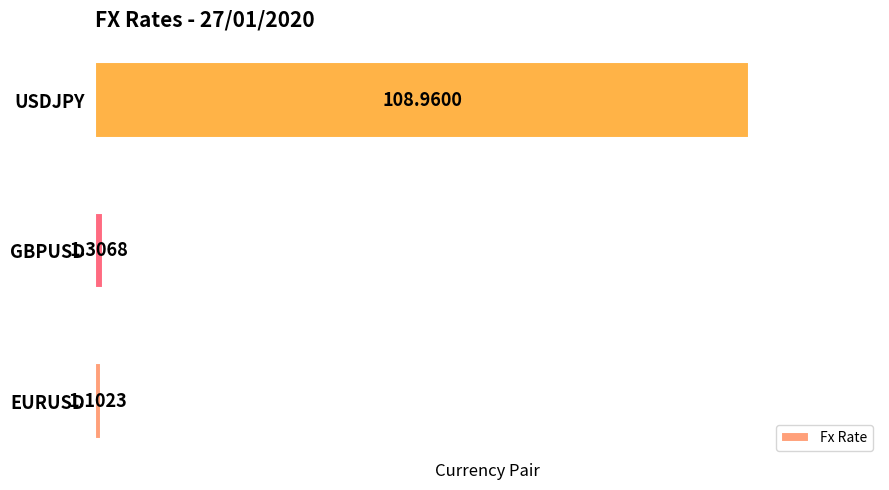

Are the bars horizontal?

Yes